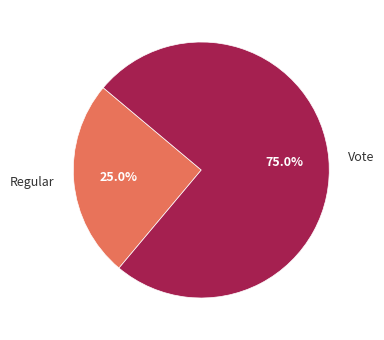

What is the smallest slice in the pie chart?

Regular